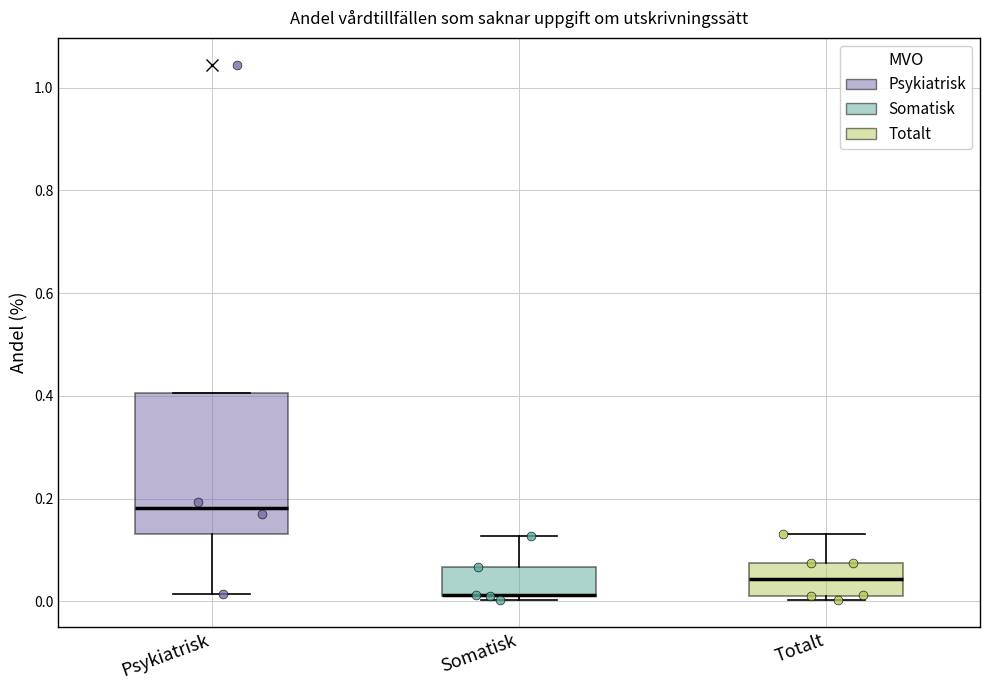

Where is the upper edge of the box for Somatisk on the y-axis? The values are not printed on the chart, so give them approximately, as read against the axis.

0.06